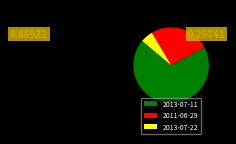

What is the largest slice in the pie chart?

2013-07-11